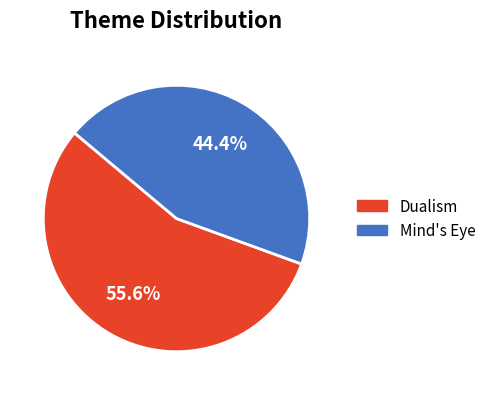

Is there any slice that represents more than half of the pie?

Yes